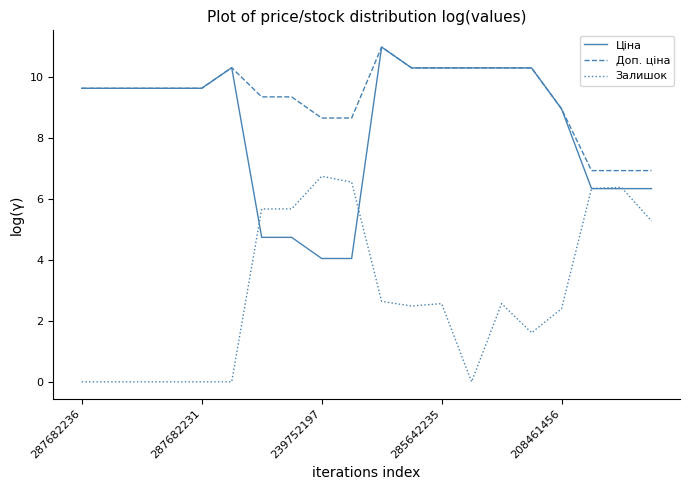

True or false: Доп. ціна and Залишок intersect in this chart.

False